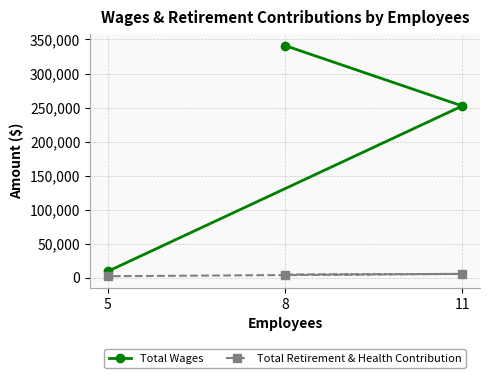

At which category is the sum across all series the highest?

8